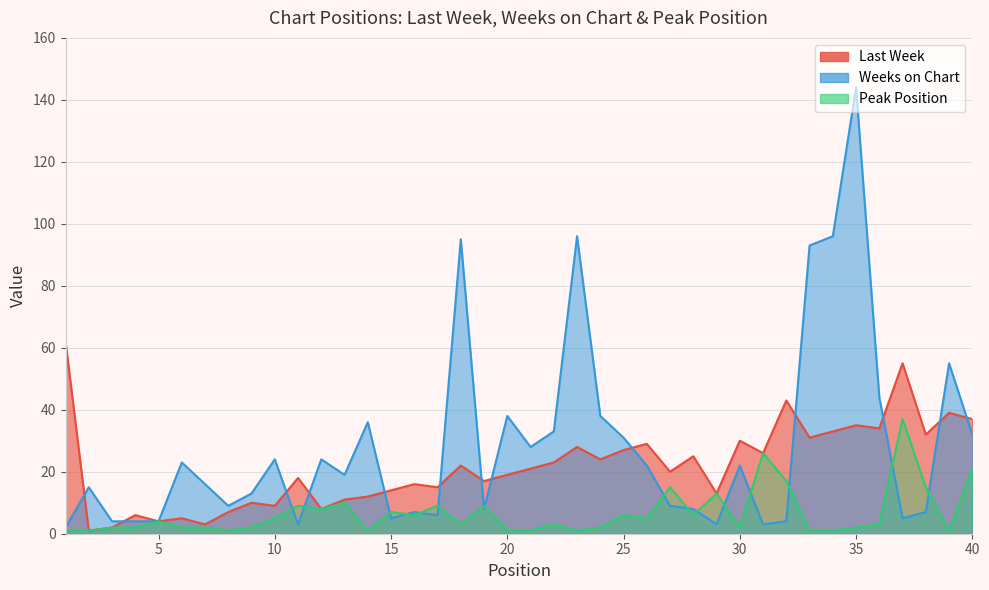

Where does the Peak Position series first go above 3?

5